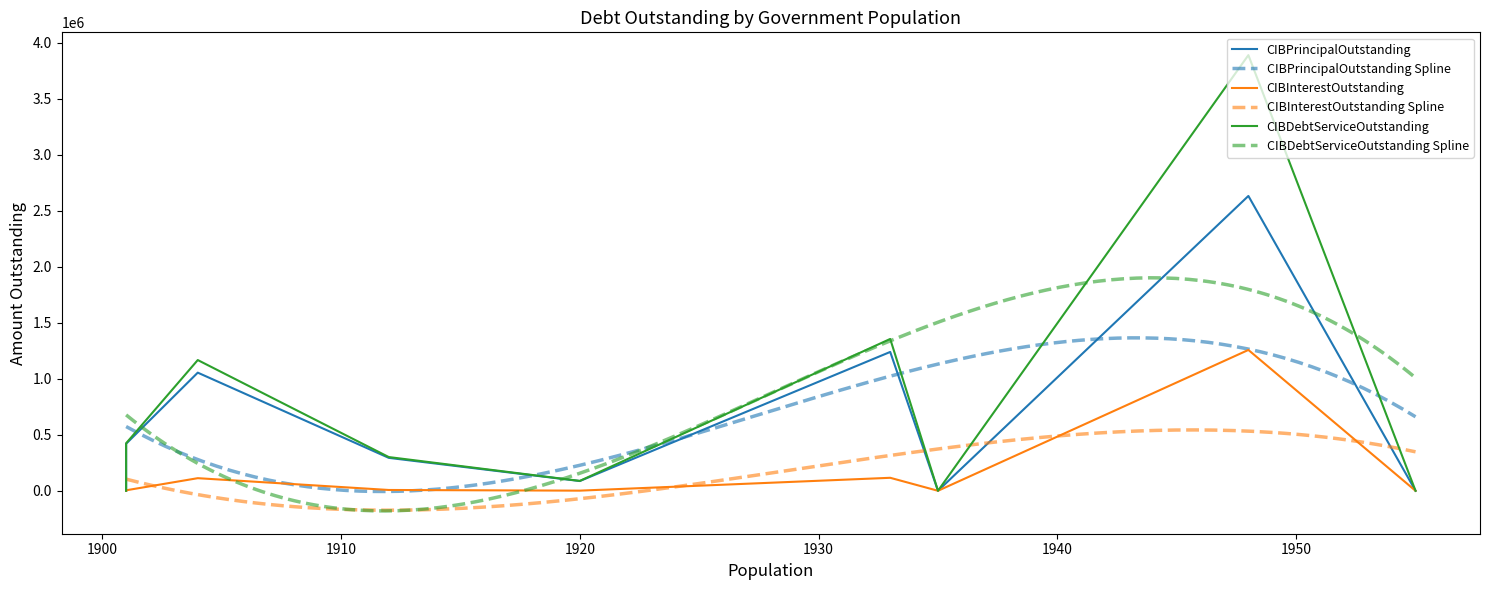

True or false: CIBDebtServiceOutstanding has more than 1 interior local peaks.

True